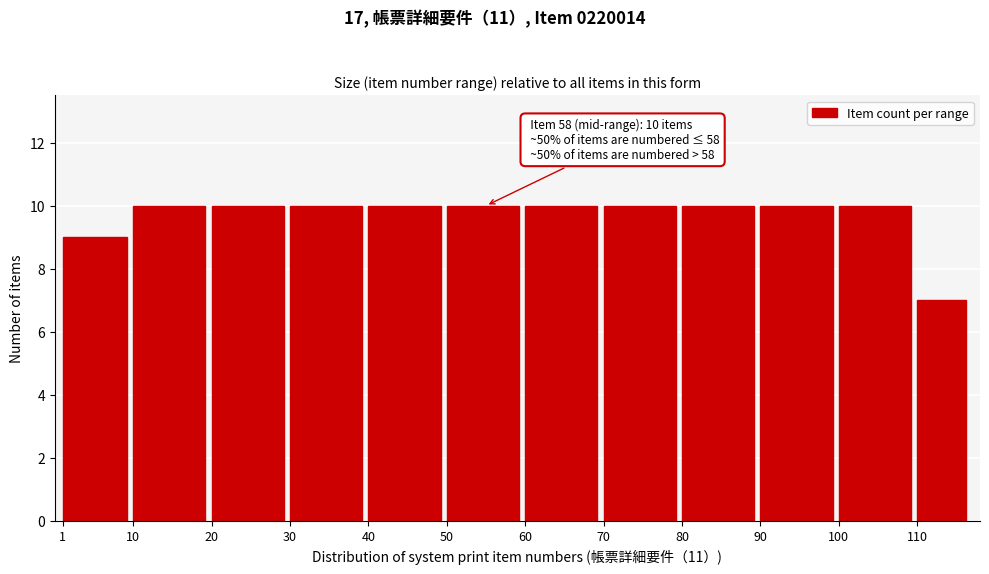

Reading left to right, what are all the values shown in this chart?

1=9	10=10	20=10	30=10	40=10	50=10	60=10	70=10	80=10	90=10	100=10	110=7